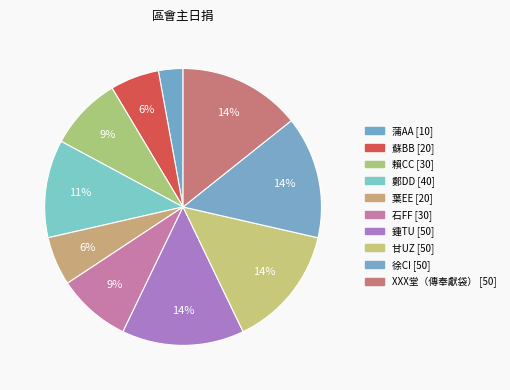

Count the number of slices in the pie.

10